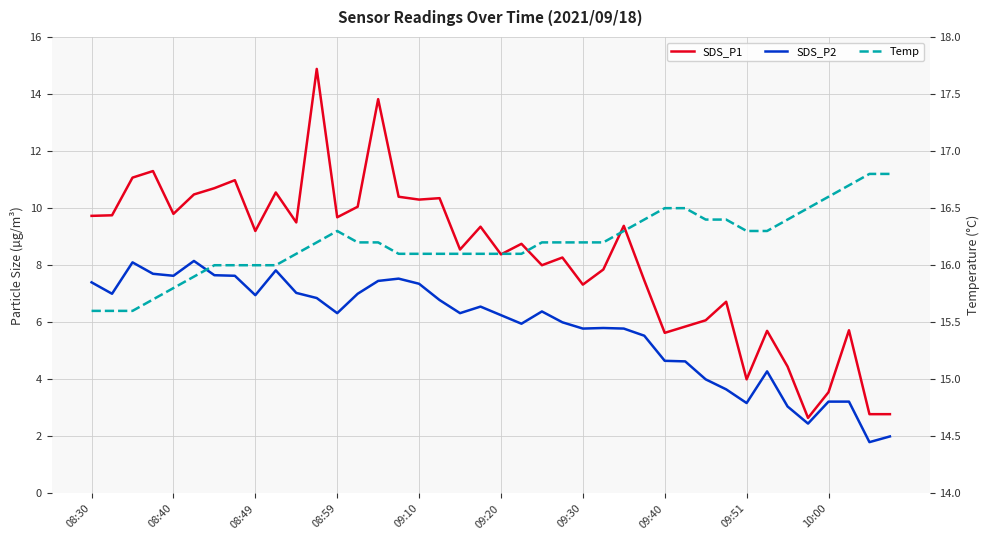

What is the value of the SDS_P1 point at the 11th from the left?

9.5